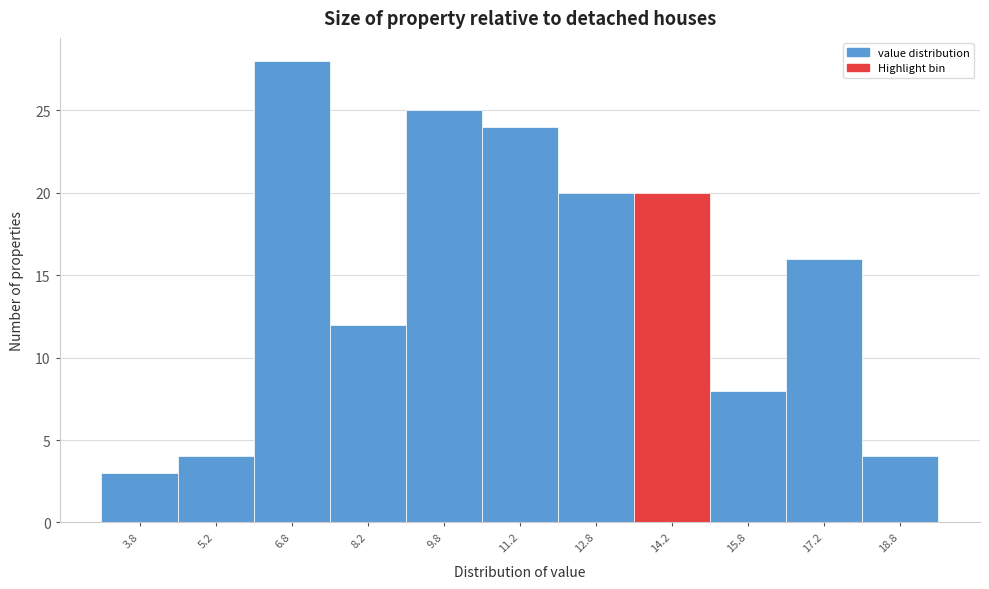

Reading left to right, list every bar in this chart as the range it spans on the x-axis followed by its height. Neither the bar edges nor the heights are printed on the chart, so give them approximately, as read against the axes.

3.0 to 4.5: 3
4.5 to 6.0: 4
6.0 to 7.5: 28
7.5 to 9.0: 12
9.0 to 10.5: 25
10.5 to 12.0: 24
12.0 to 13.5: 20
13.5 to 15.0: 20
15.0 to 16.5: 8
16.5 to 18.0: 16
18.0 to 19.5: 4